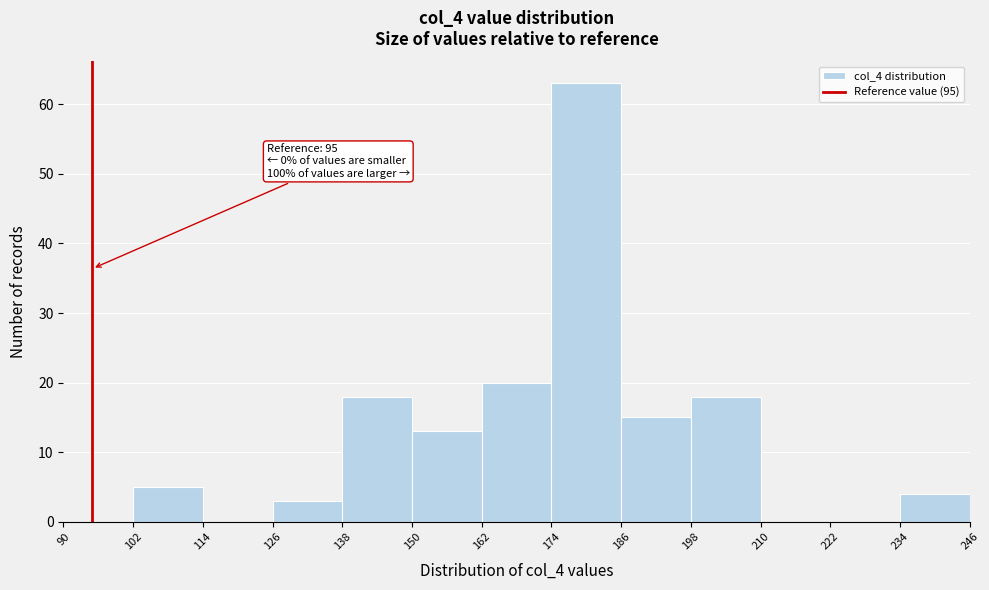

Which range on the x-axis has the tallest bar?

174 to 186